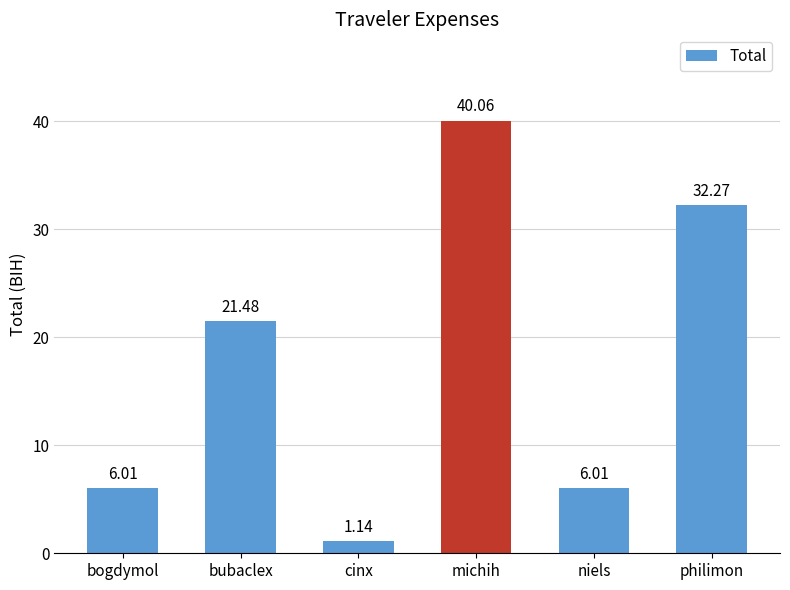

What is the maximum value shown in the chart?

40.1